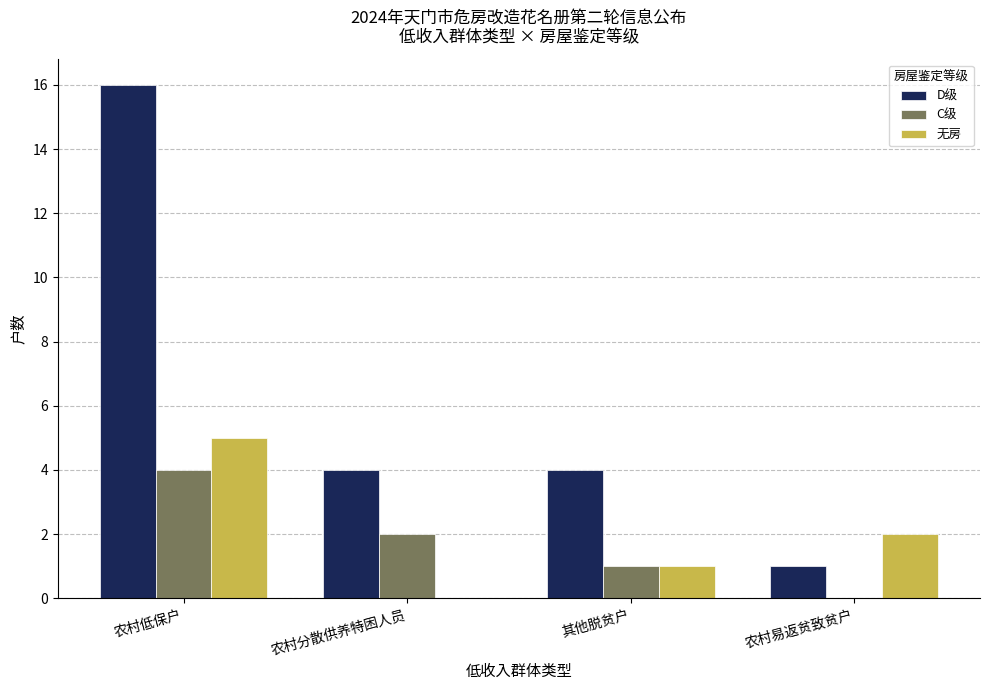

What is the sum of the 无房 values at 农村易返贫致贫户 and 其他脱贫户?

3